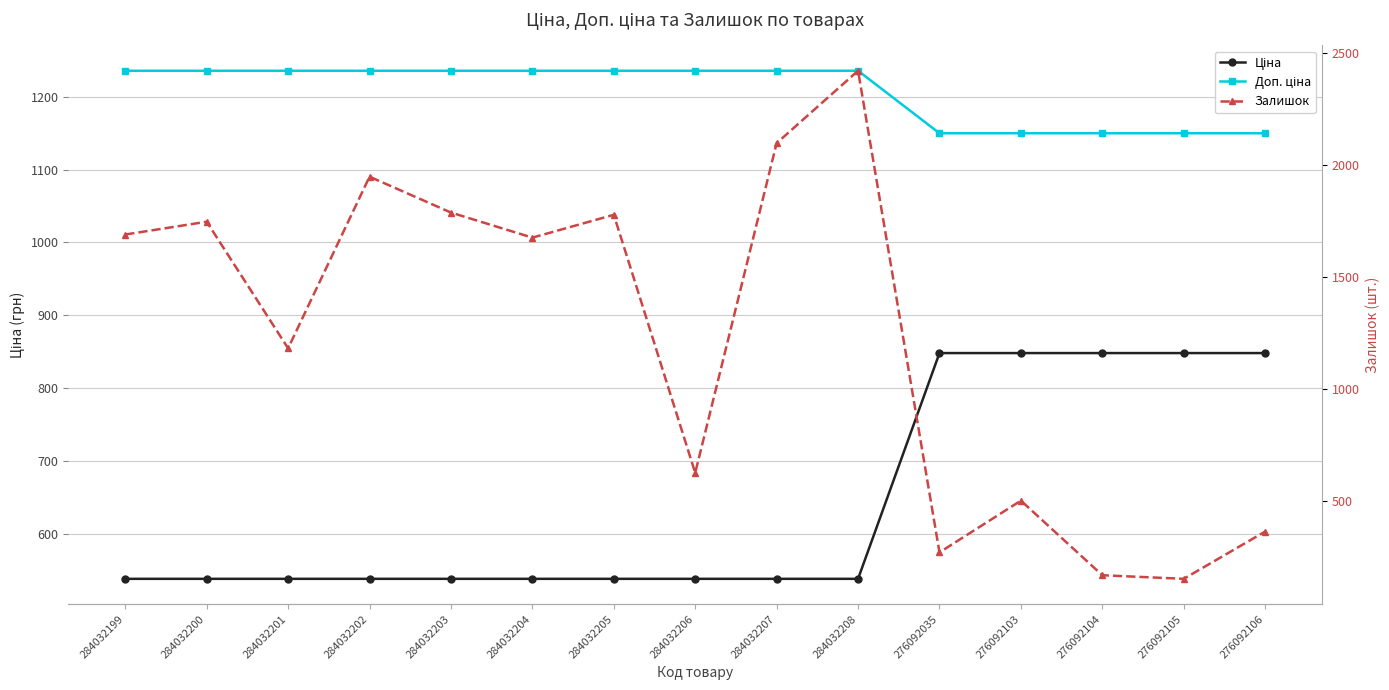

Reading right to left, transcribe all the data shown in this chart.

Ціна: 848.4	848.4	848.4	848.4	848.4	539.0	539.0	539.0	539.0	539.0	539.0	539.0	539.0	539.0	539.0
Доп. ціна: 1149.7	1149.7	1149.7	1149.7	1149.7	1235.4	1235.4	1235.4	1235.4	1235.4	1235.4	1235.4	1235.4	1235.4	1235.4
Залишок: 362.0	151.0	167.0	500.0	269.0	2419.0	2096.0	624.0	1776.0	1674.0	1786.0	1946.0	1180.0	1745.0	1688.0